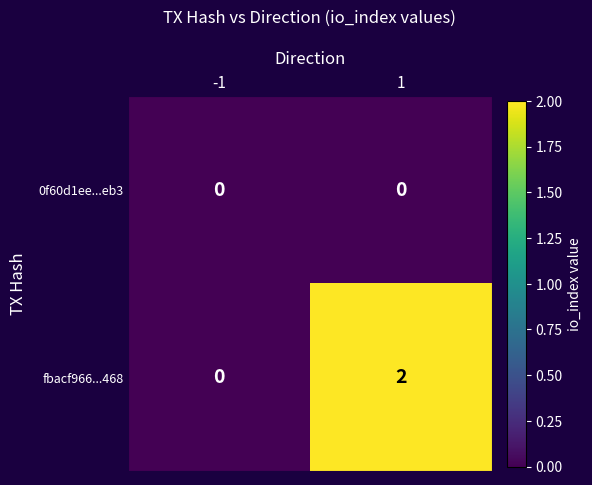

List the series in order of their peak value, lowest first.

0f60d1ee...eb3, fbacf966...468